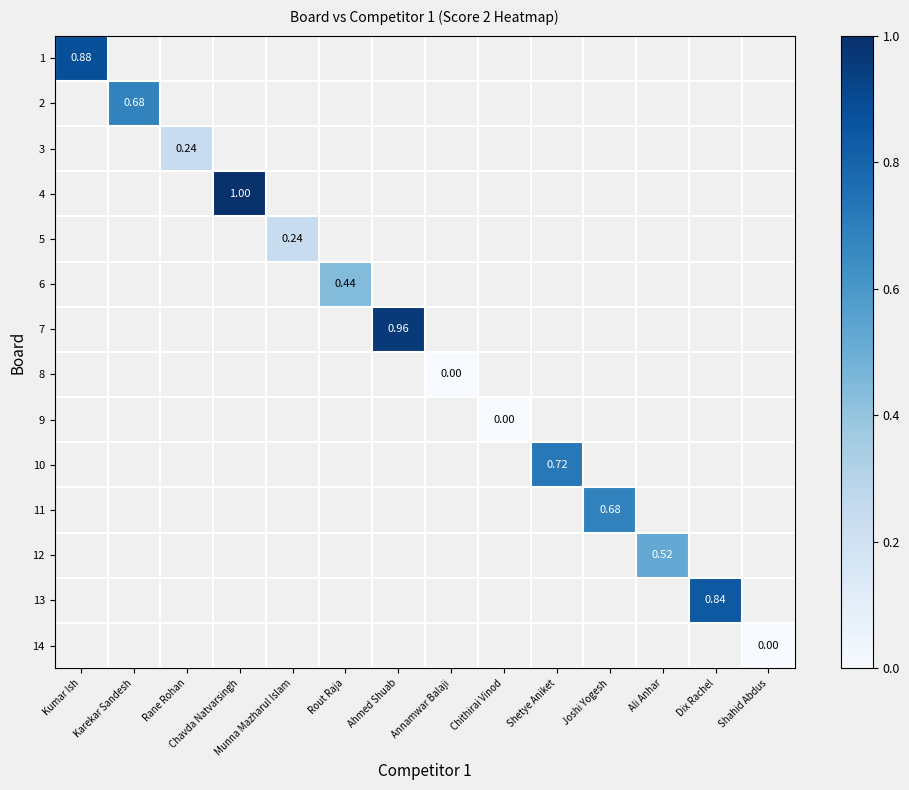

Which category has the lowest value across all series?

Annamwar Balaji